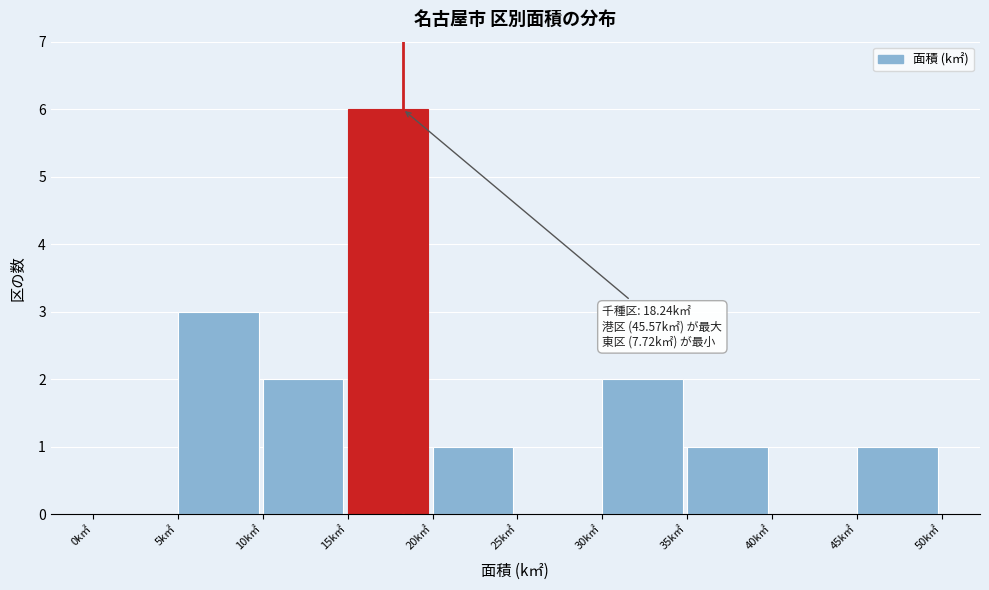

Which range on the x-axis has the tallest bar?

15 to 20